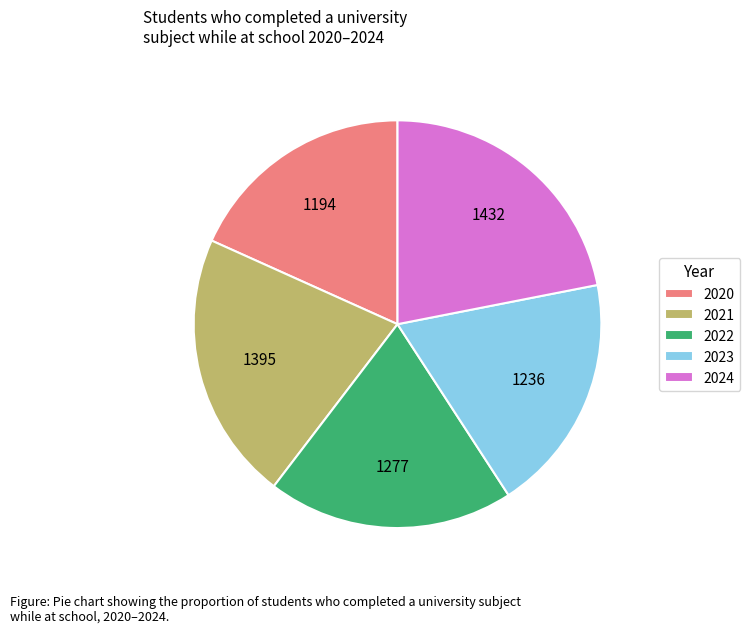

Which has a higher value, 2021 or 2022?

2021